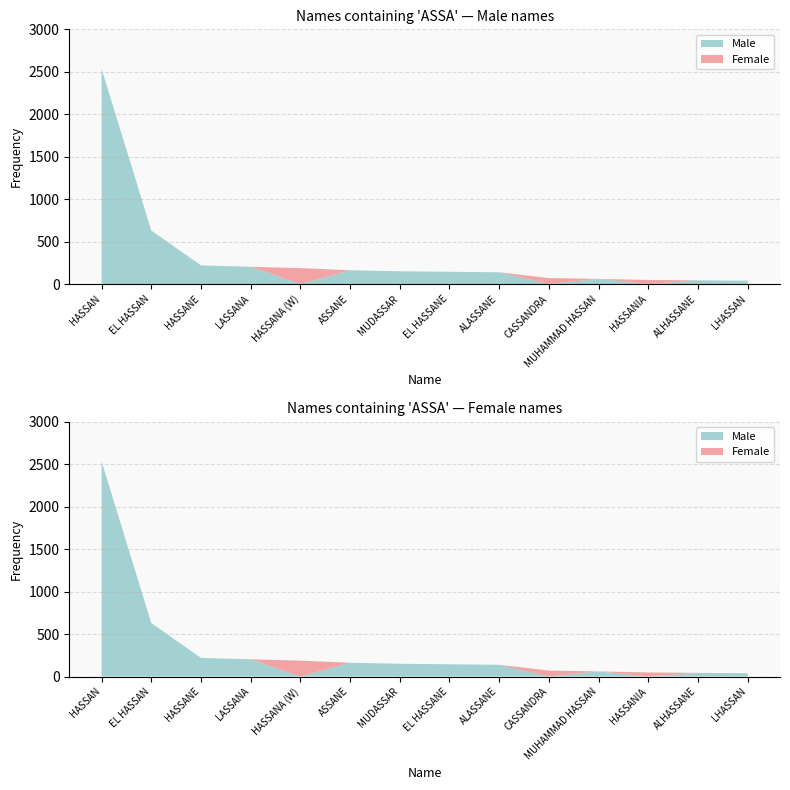

Reading left to right, list all the values displayed in this chart.

Male: HASSAN=2534	EL HASSAN=630	HASSANE=219	LASSANA=203	HASSANA (W)=0	ASSANE=162	MUDASSAR=150	EL HASSANE=144	ALASSANE=138	CASSANDRA=0	MUHAMMAD HASSAN=60	HASSANIA=0	ALHASSANE=43	LHASSAN=39
Female: HASSAN=0	EL HASSAN=0	HASSANE=0	LASSANA=0	HASSANA (W)=187	ASSANE=0	MUDASSAR=0	EL HASSANE=0	ALASSANE=0	CASSANDRA=70	MUHAMMAD HASSAN=0	HASSANIA=48	ALHASSANE=0	LHASSAN=0